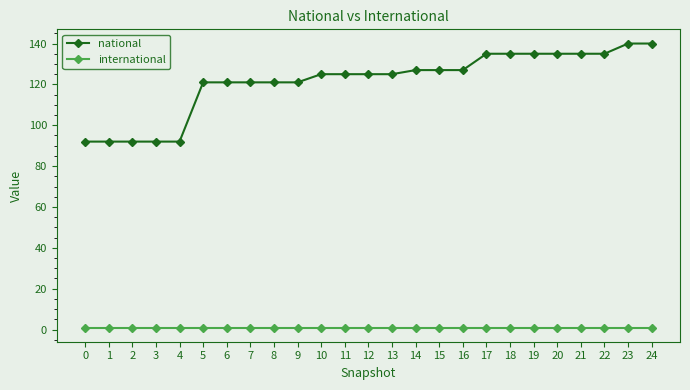

What is the sum of the national values at 3 and 0?

184